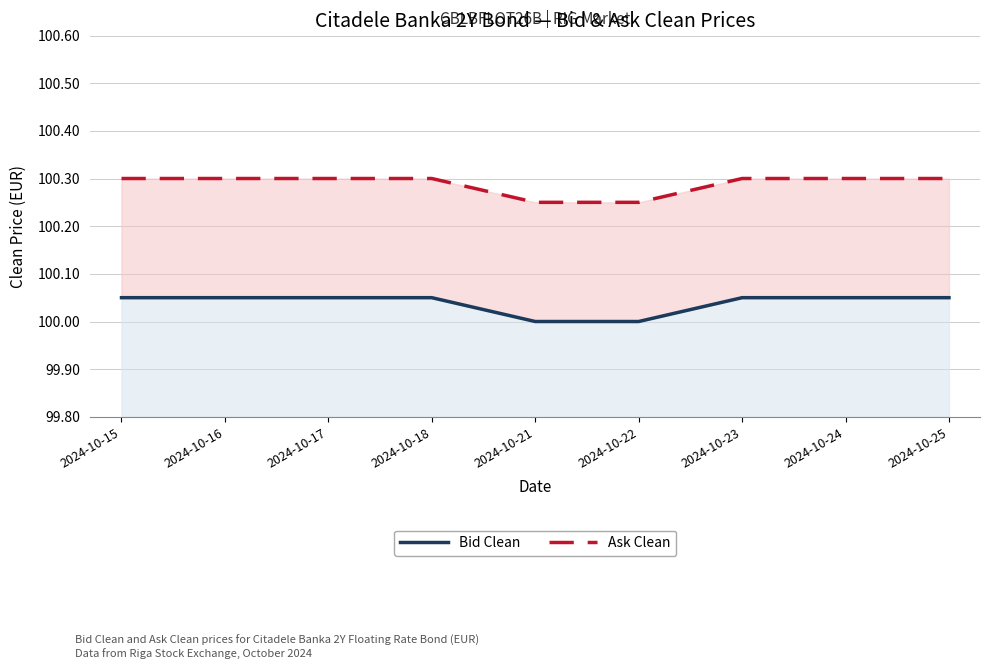

The value of Bid Clean at 2024-10-15 is 100.0. True or false?

True